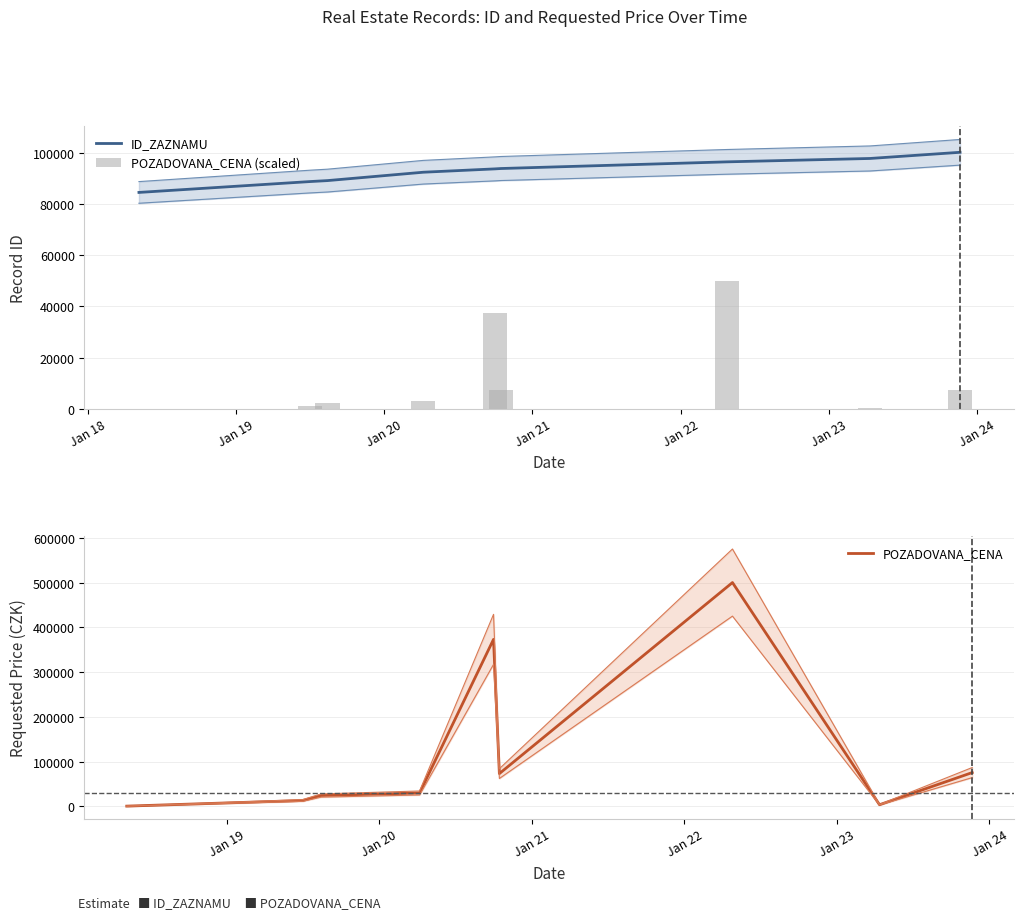

Are the bars grouped side by side (vs. stacked)?

Yes